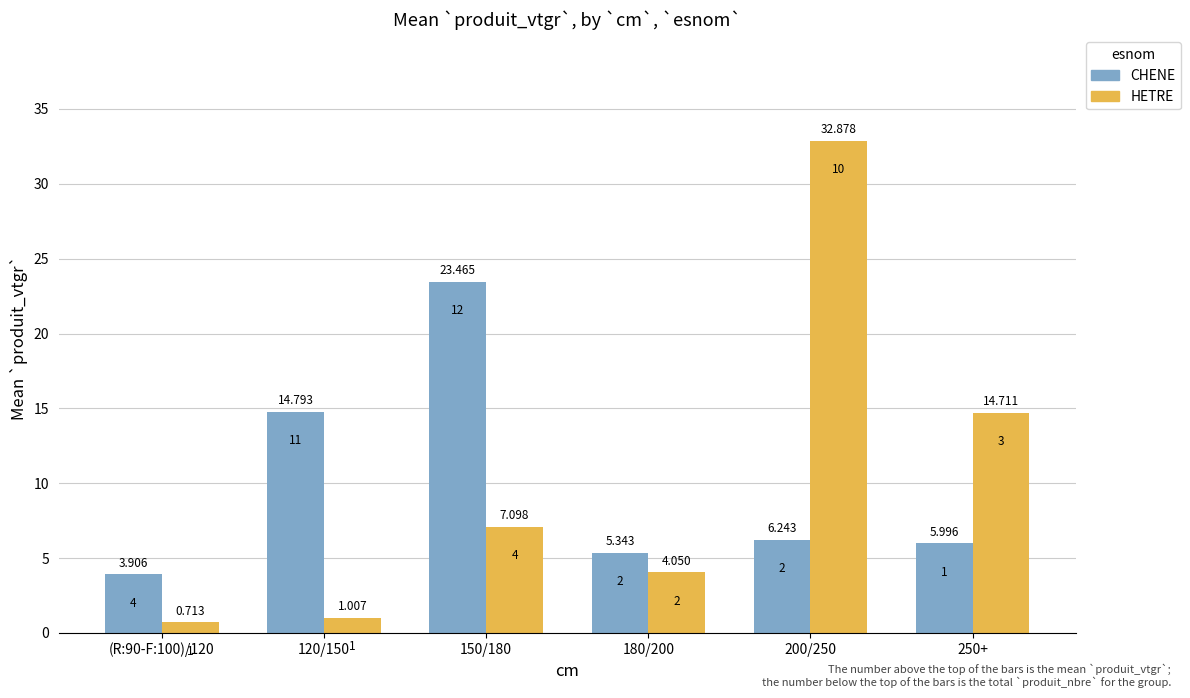

What is the spread (max minus min) of values at 180/200?

1.3